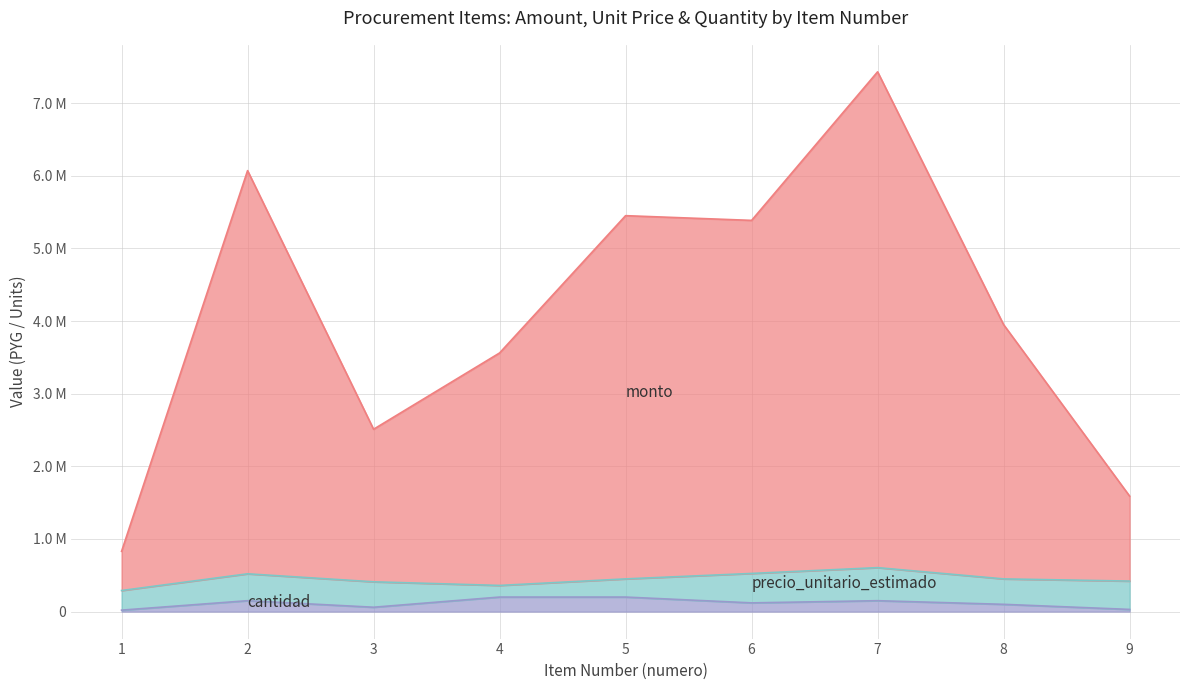

True or false: monto and cantidad intersect in this chart.

False